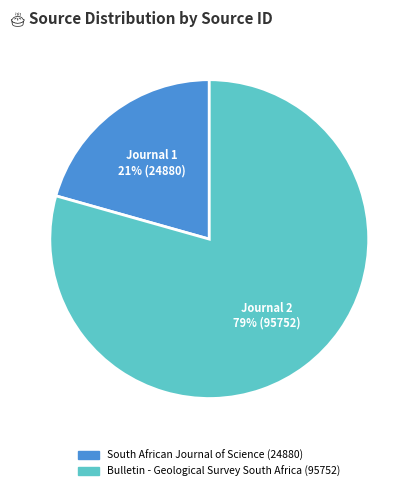

Approximately how many times larger is the value at Bulletin - Geological Survey South Africa compared to South African Journal of Science?

3.8